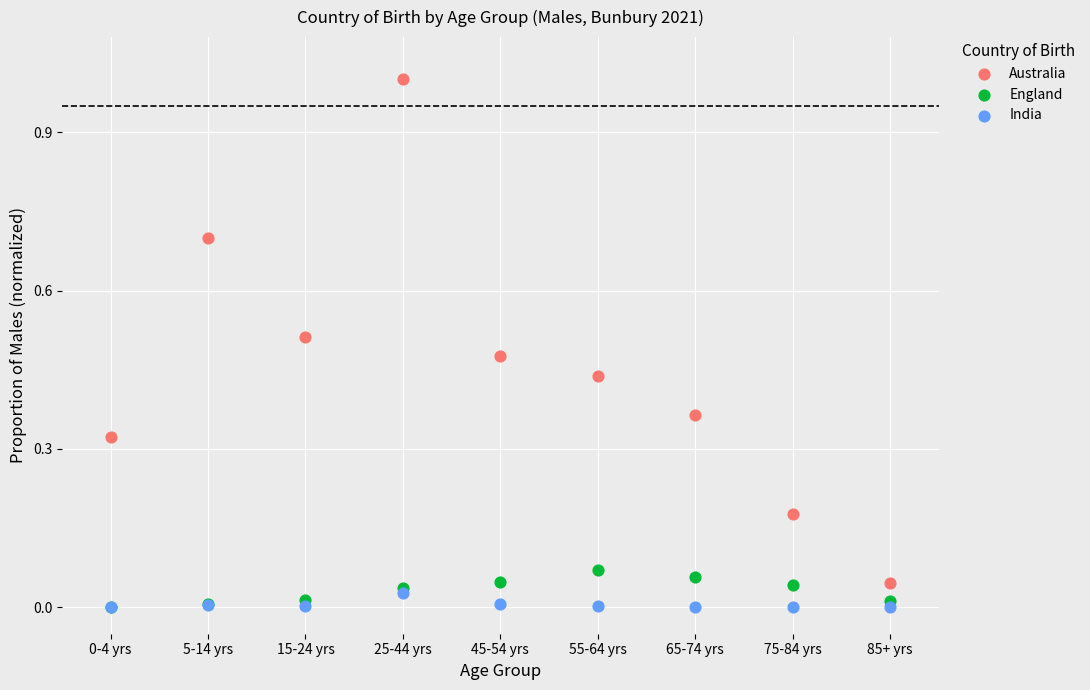

Which series contains the highest Y value?

Australia